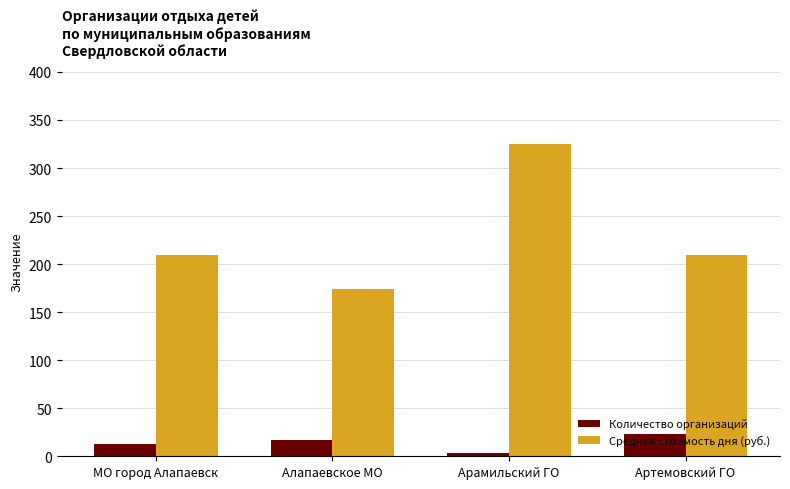

The Средняя стоимость дня (руб.) series shows 174 at Алапаевское МО. True or false?

True